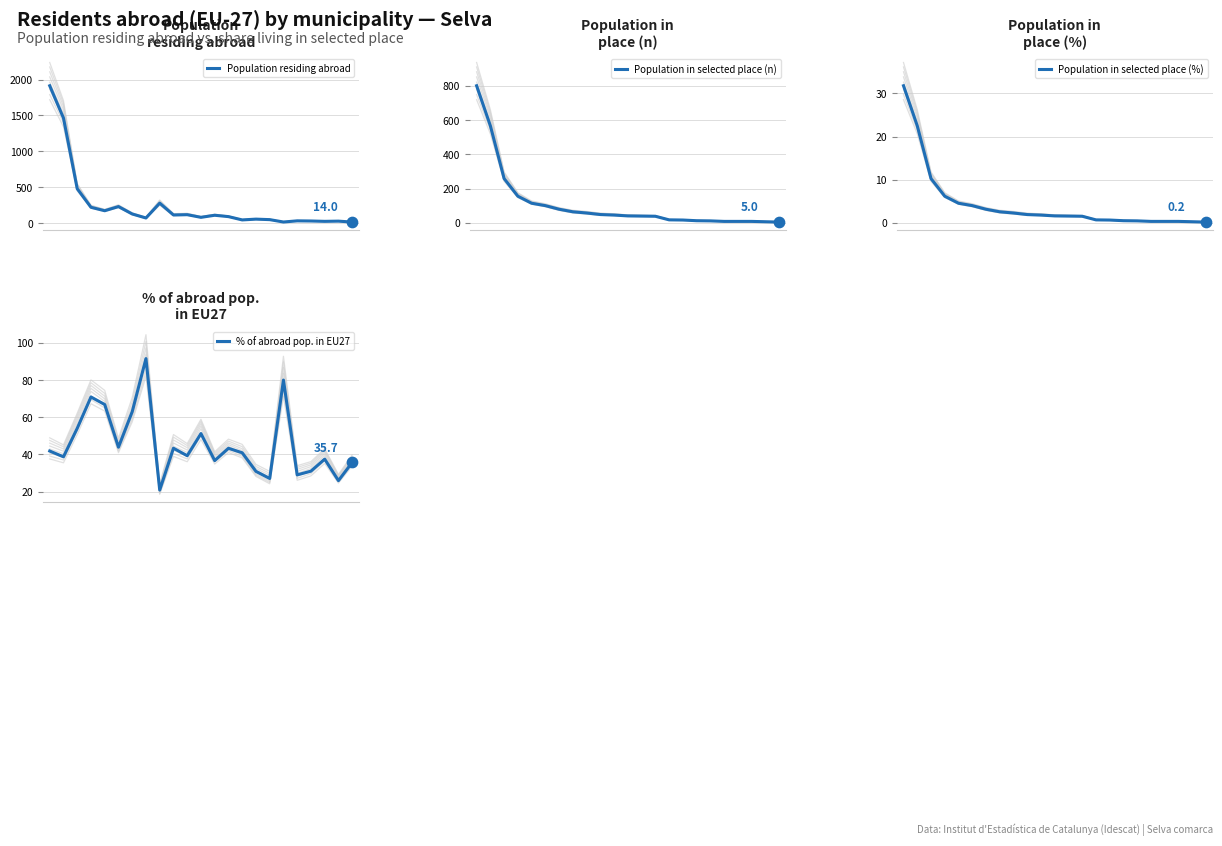

At how many categories does at least one series exceed 361?

3